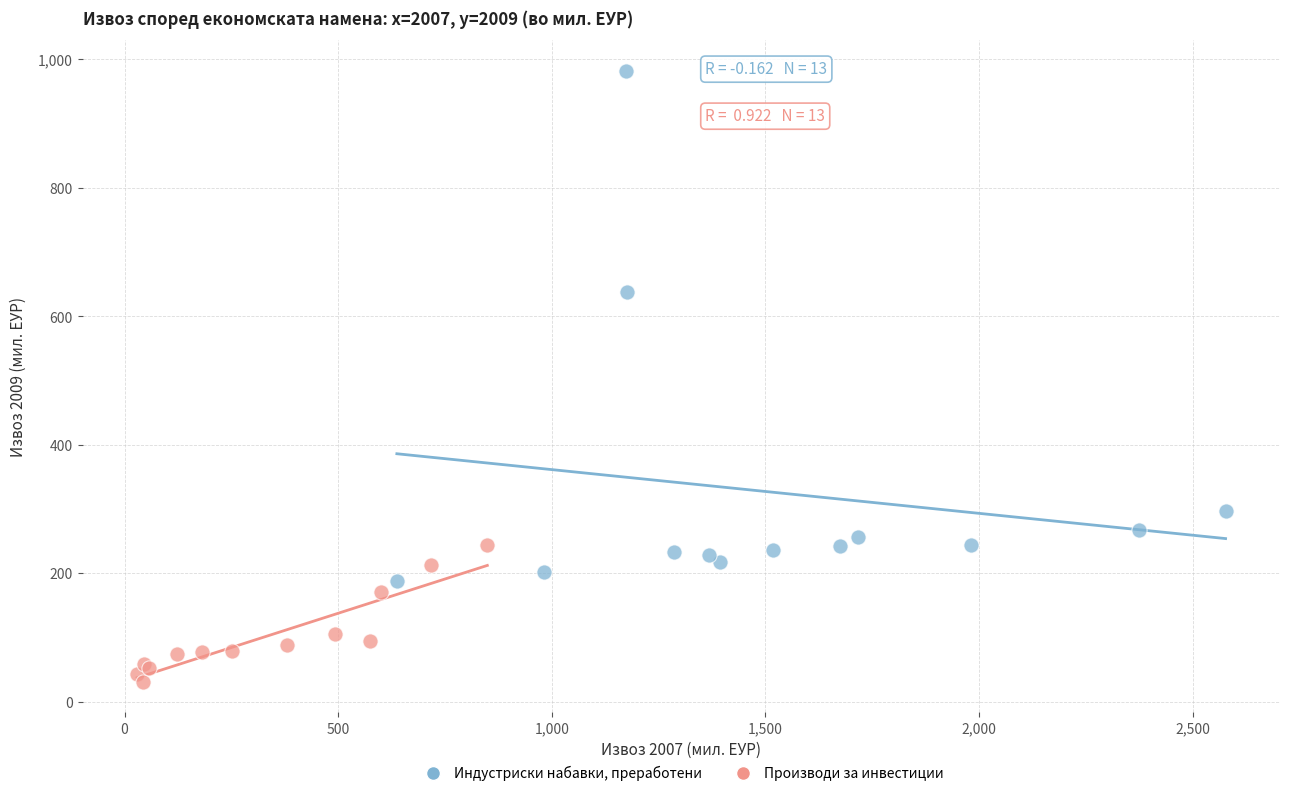

What are all the series names shown in the legend?

Индустриски набавки, преработени, Производи за инвестиции